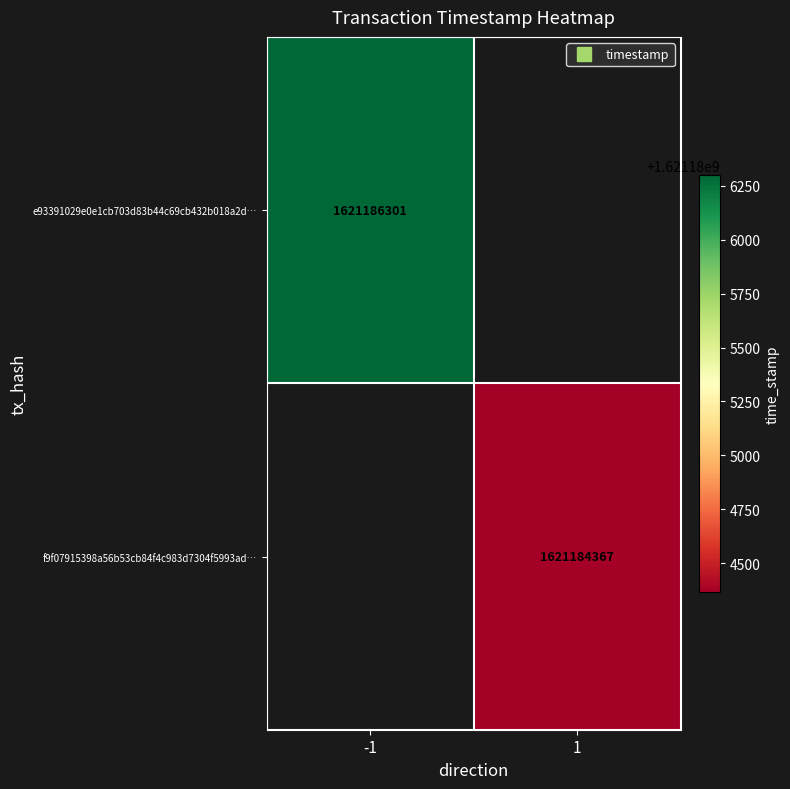

Which series has the widest spread of values?

e93391029e0e1cb703d83b44c69cb432b018a2d…